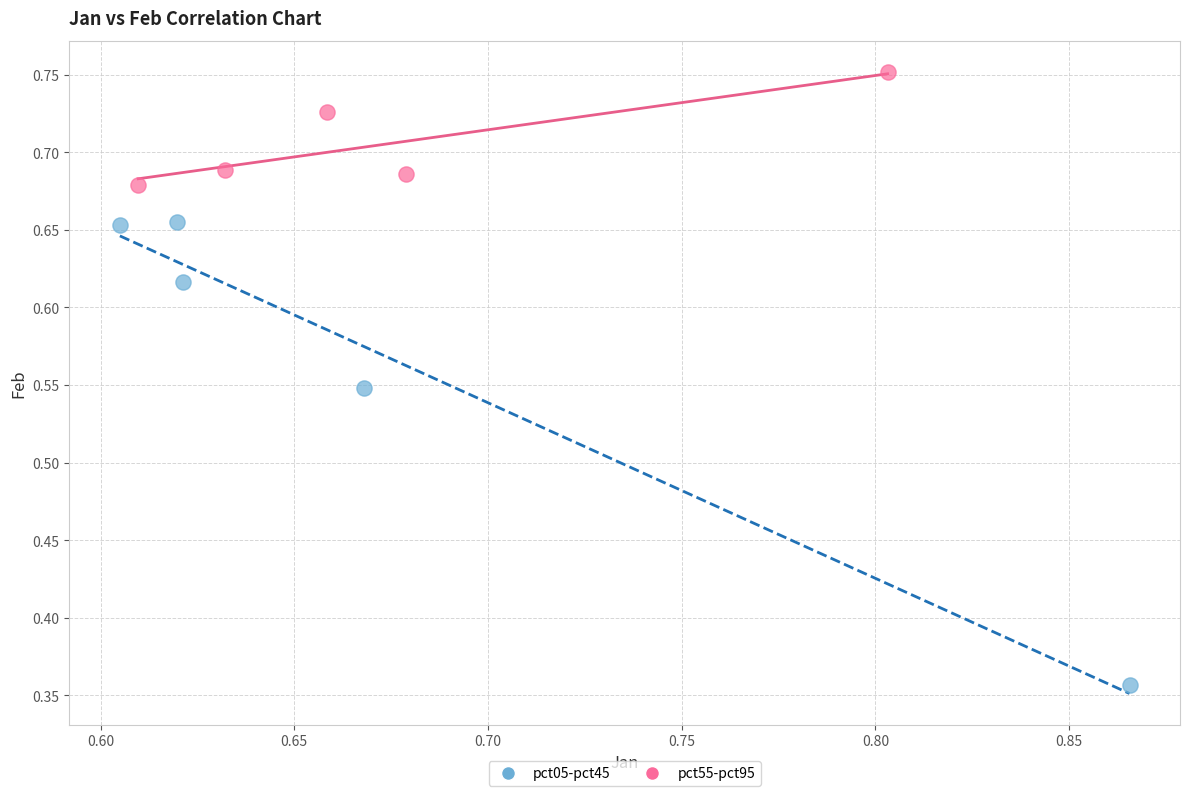

Which series contains the highest Y value?

pct55-pct95